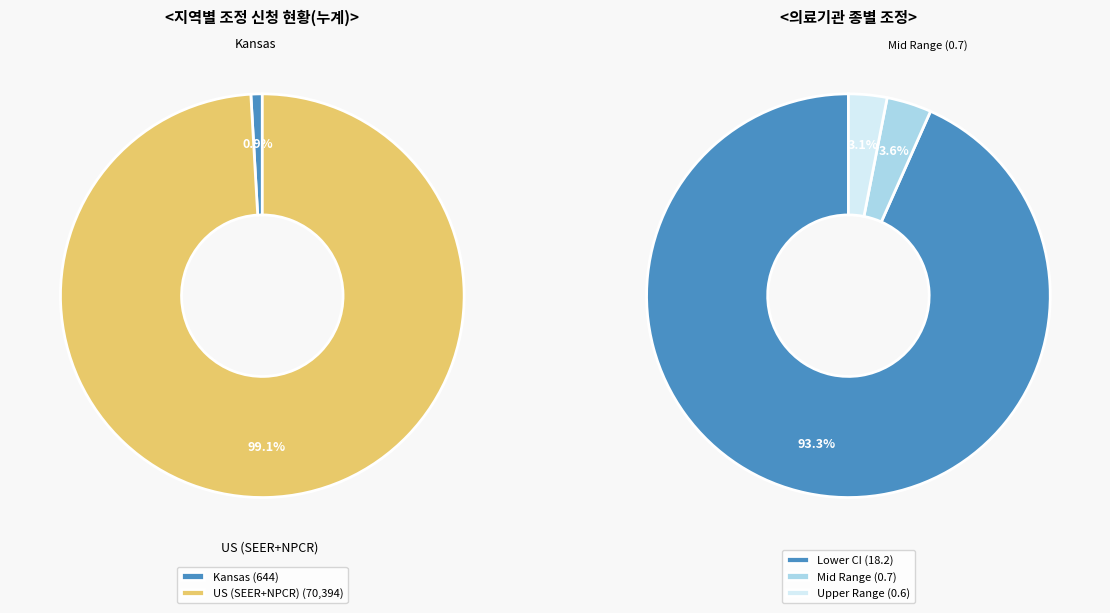

How much of the chart is everything except Kansas?

99.1%